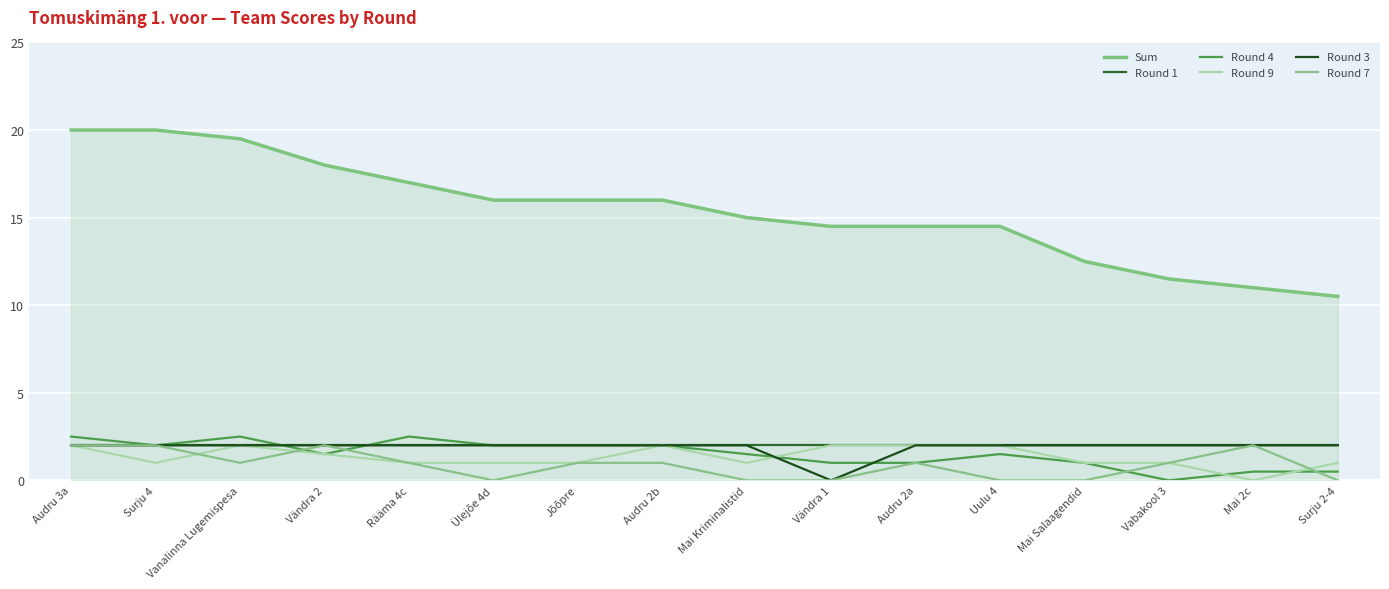

True or false: Round 9 and Round 1 intersect in this chart.

False